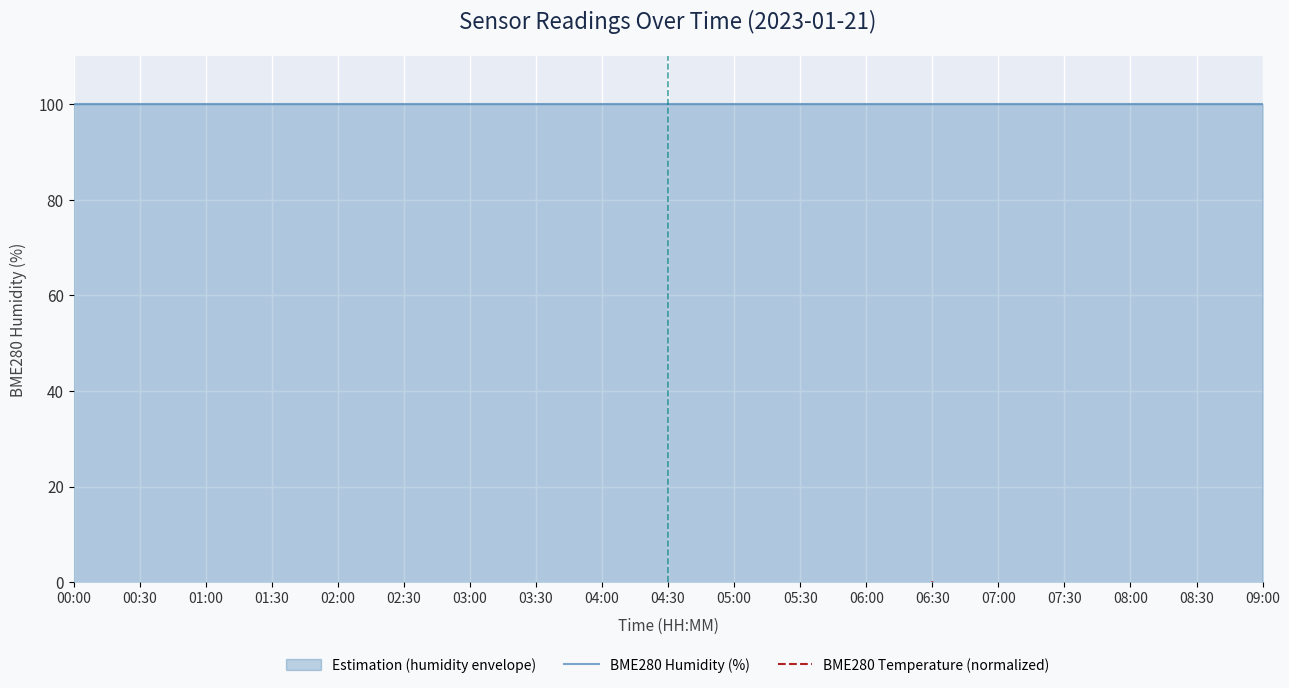

True or false: BME280 Humidity (%) has more than 2 points higher than both neighbors.

False